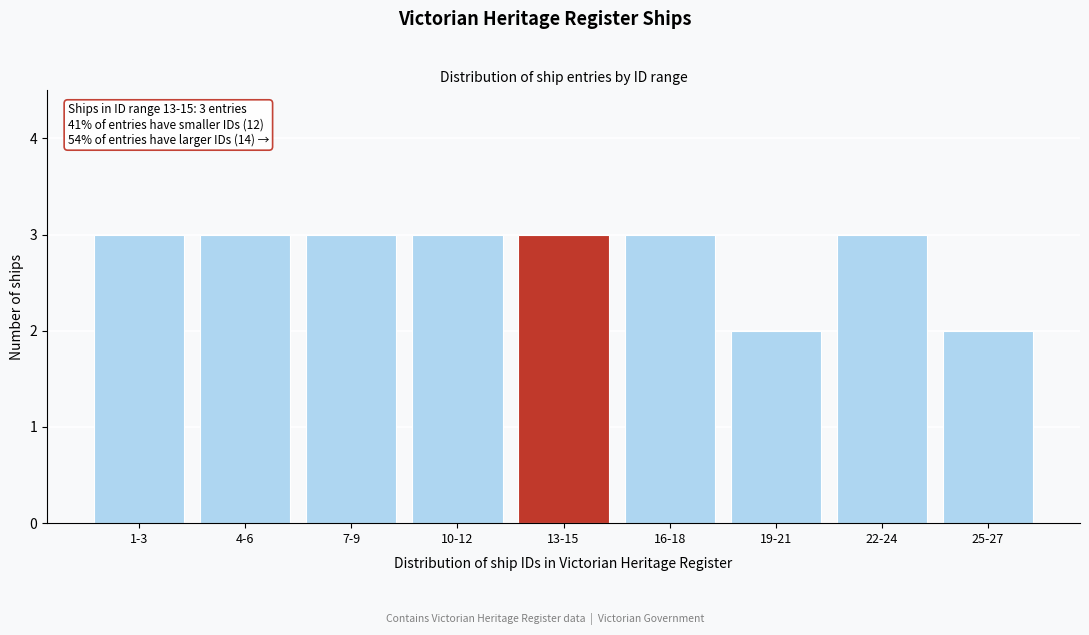

Reading right to left, list all the values displayed in this chart.

25-27=2	22-24=3	19-21=2	16-18=3	13-15=3	10-12=3	7-9=3	4-6=3	1-3=3